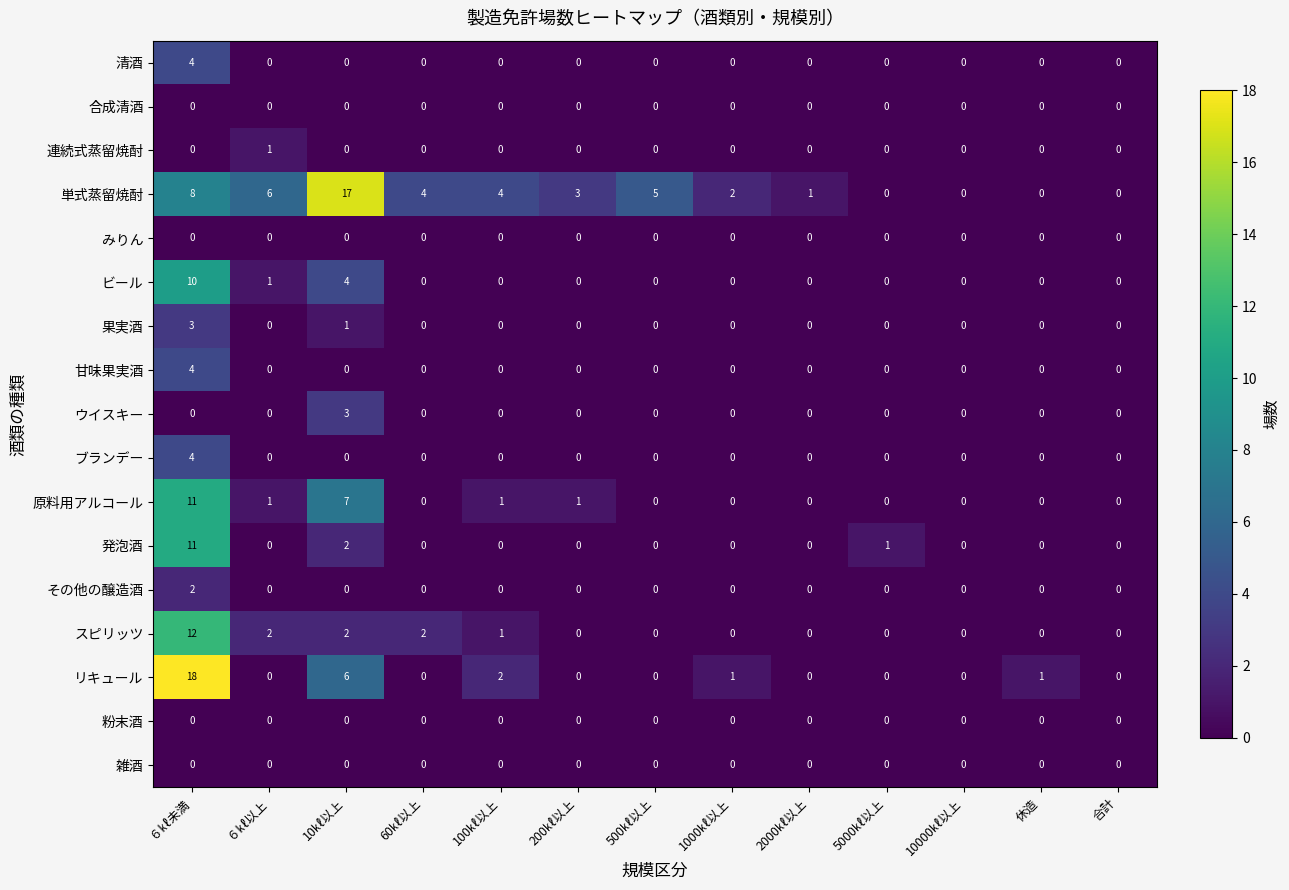

Which series has the largest total across all categories?

単式蒸留焼酎